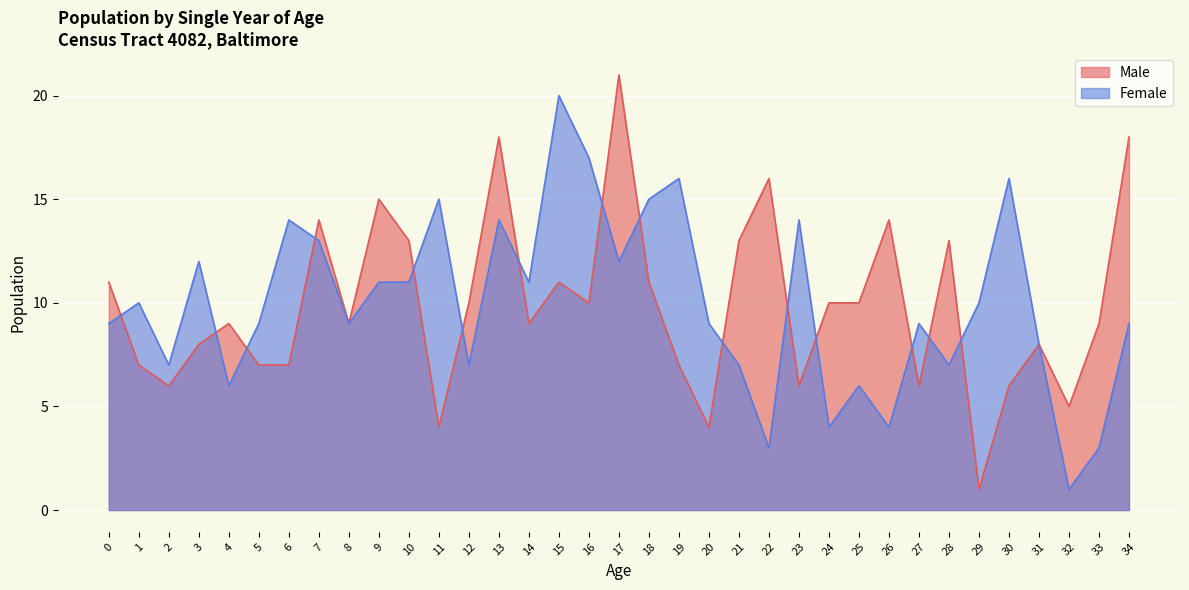

How many interior local peaks does the Female series have?

11